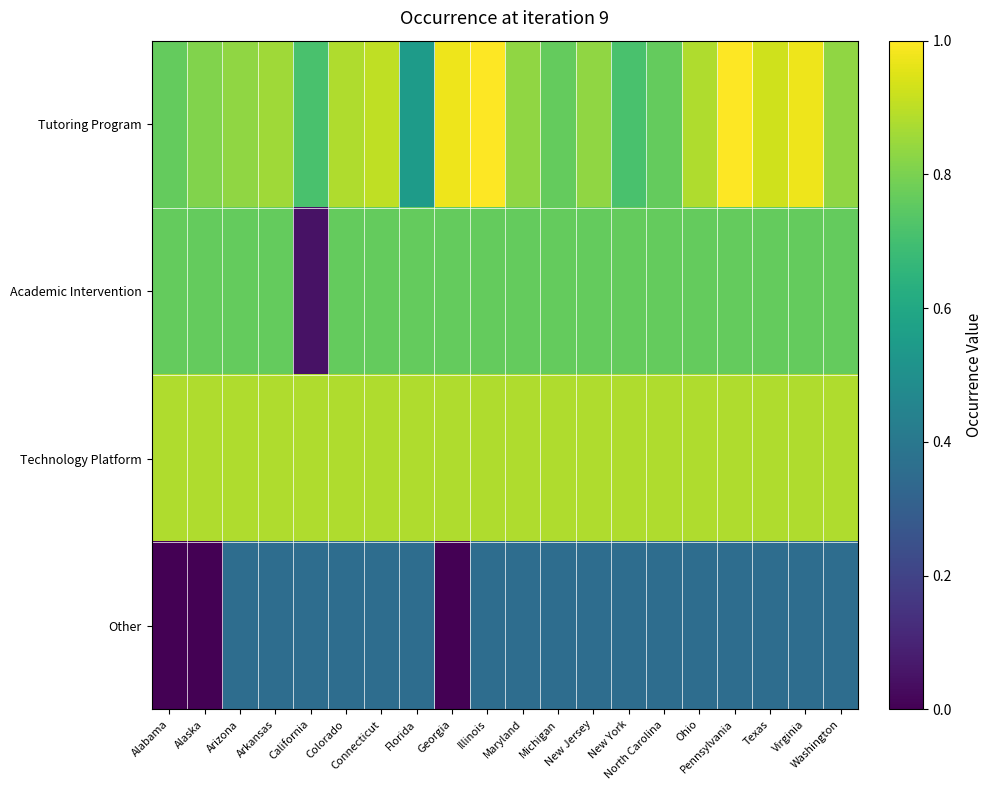

Reading left to right, transcribe all the data shown in this chart.

Tutoring Program: Alabama=0.8	Alaska=0.8	Arizona=0.8	Arkansas=0.9	California=0.7	Colorado=0.9	Connecticut=0.9	Florida=0.5	Georgia=1.0	Illinois=1.0	Maryland=0.8	Michigan=0.8	New Jersey=0.8	New York=0.7	North Carolina=0.8	Ohio=0.9	Pennsylvania=1.0	Texas=0.9	Virginia=1.0	Washington=0.8
Academic Intervention: Alabama=0.8	Alaska=0.8	Arizona=0.8	Arkansas=0.8	California=0.0	Colorado=0.8	Connecticut=0.8	Florida=0.8	Georgia=0.8	Illinois=0.8	Maryland=0.8	Michigan=0.8	New Jersey=0.8	New York=0.8	North Carolina=0.8	Ohio=0.8	Pennsylvania=0.8	Texas=0.8	Virginia=0.8	Washington=0.8
Technology Platform: Alabama=0.9	Alaska=0.9	Arizona=0.9	Arkansas=0.9	California=0.9	Colorado=0.9	Connecticut=0.9	Florida=0.9	Georgia=0.9	Illinois=0.9	Maryland=0.9	Michigan=0.9	New Jersey=0.9	New York=0.9	North Carolina=0.9	Ohio=0.9	Pennsylvania=0.9	Texas=0.9	Virginia=0.9	Washington=0.9
Other: Alabama=0.0	Alaska=0.0	Arizona=0.4	Arkansas=0.4	California=0.4	Colorado=0.4	Connecticut=0.4	Florida=0.4	Georgia=0.0	Illinois=0.4	Maryland=0.4	Michigan=0.4	New Jersey=0.4	New York=0.4	North Carolina=0.4	Ohio=0.4	Pennsylvania=0.4	Texas=0.4	Virginia=0.4	Washington=0.4